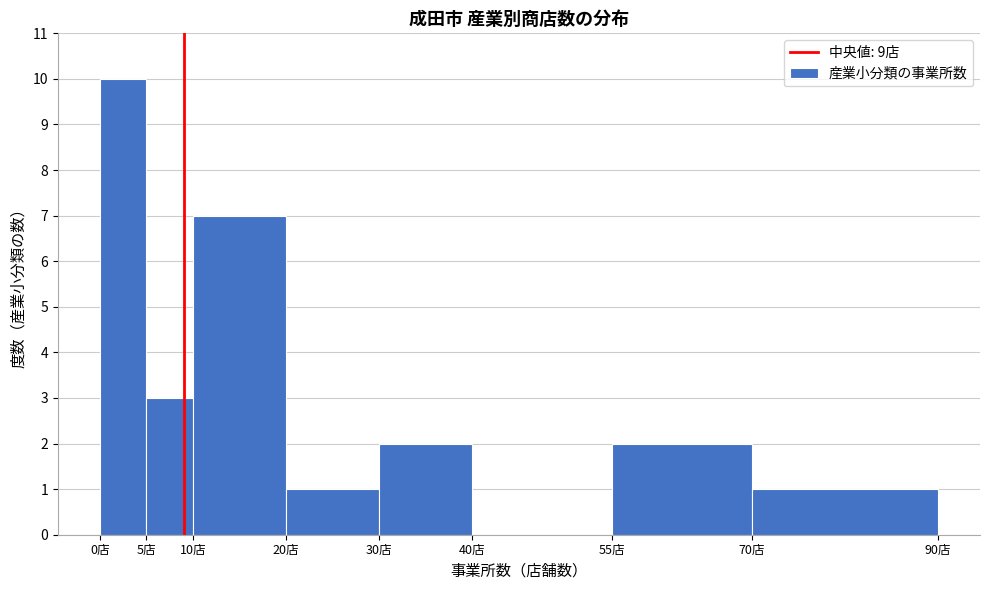

How tall is the bar that spans 5 to 10 on the x-axis? The values are not printed on the chart, so give them approximately, as read against the axis.

3